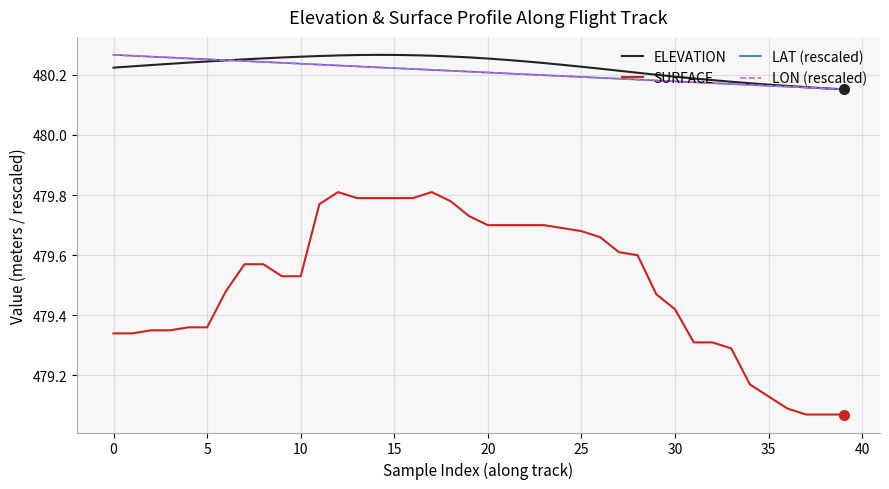

True or false: ELEVATION and SURFACE cross at least once.

False